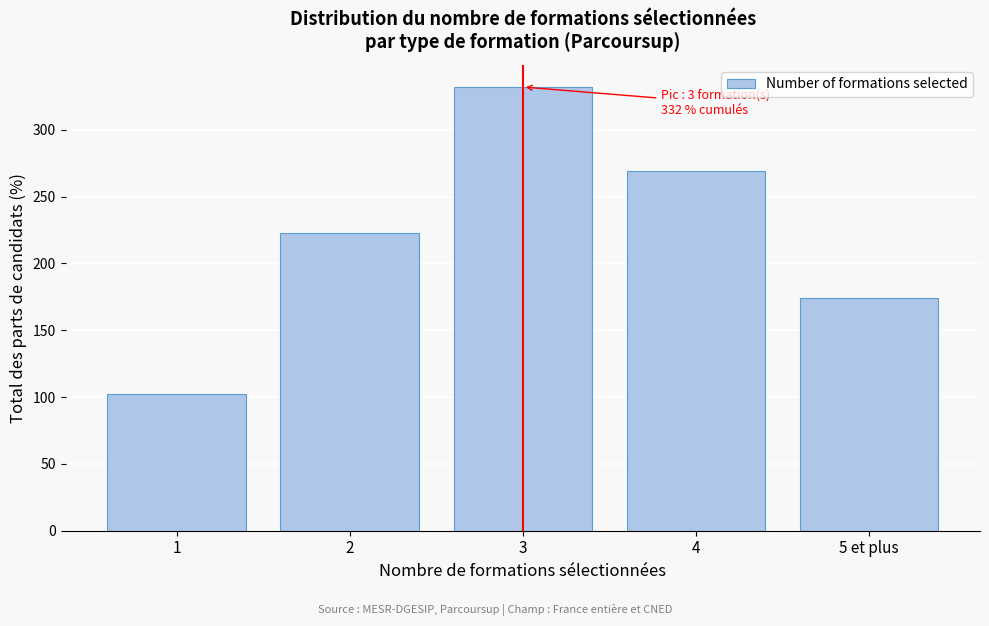

Reading right to left, what are all the values shown in this chart?

174	269	332	223	102